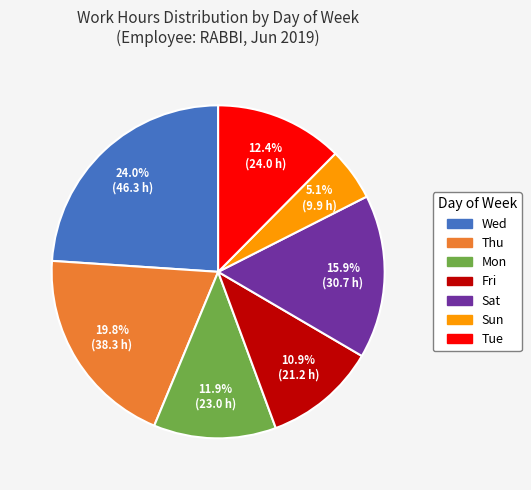

To the nearest percent, what is the average slice percentage?

14%